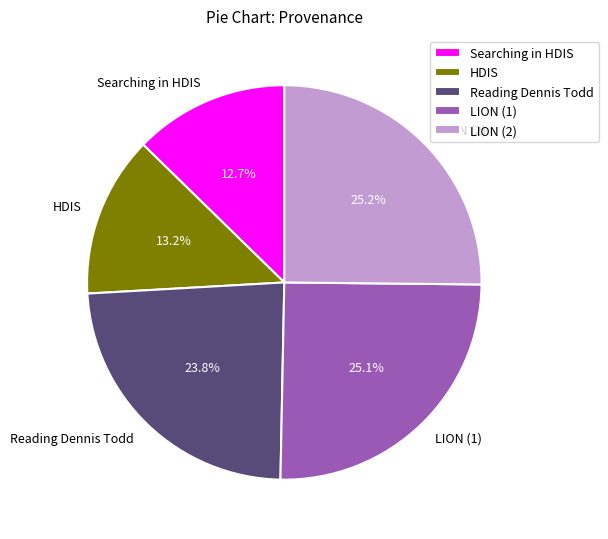

Is there a majority slice in this chart?

No